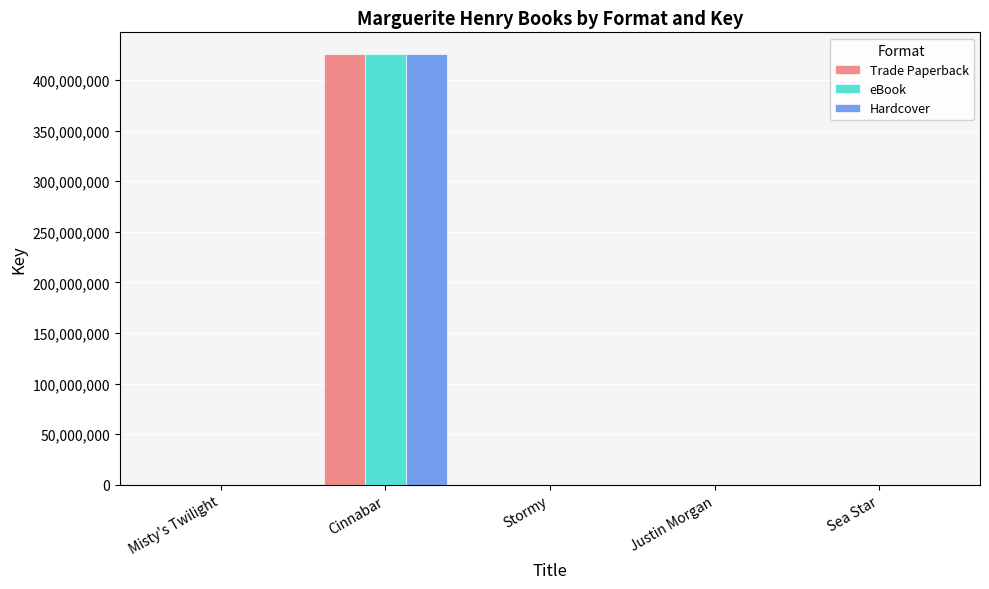

What is the total value across all series at Cinnabar?

1277519052